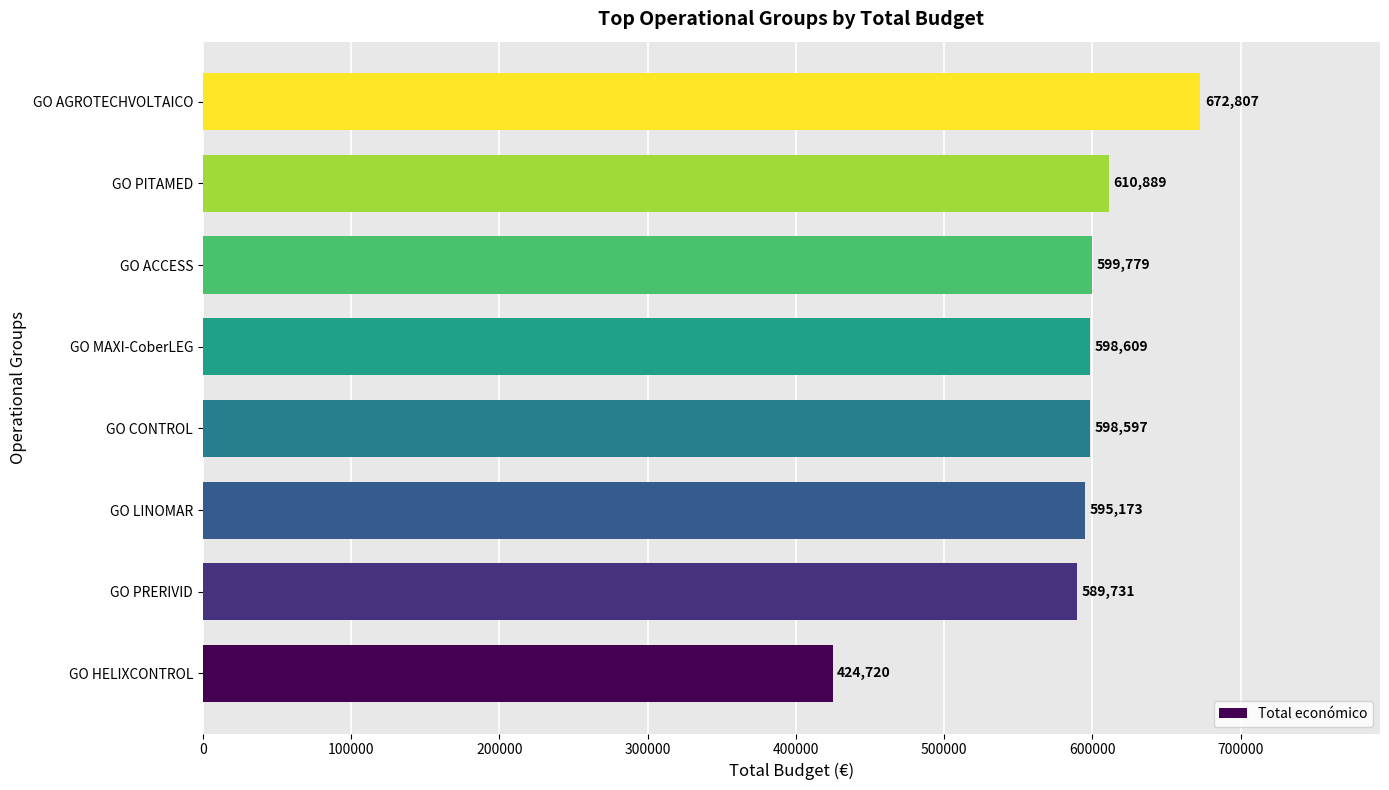

Approximately how many times larger is the value at GO PITAMED compared to GO MAXI-CoberLEG?

1.0